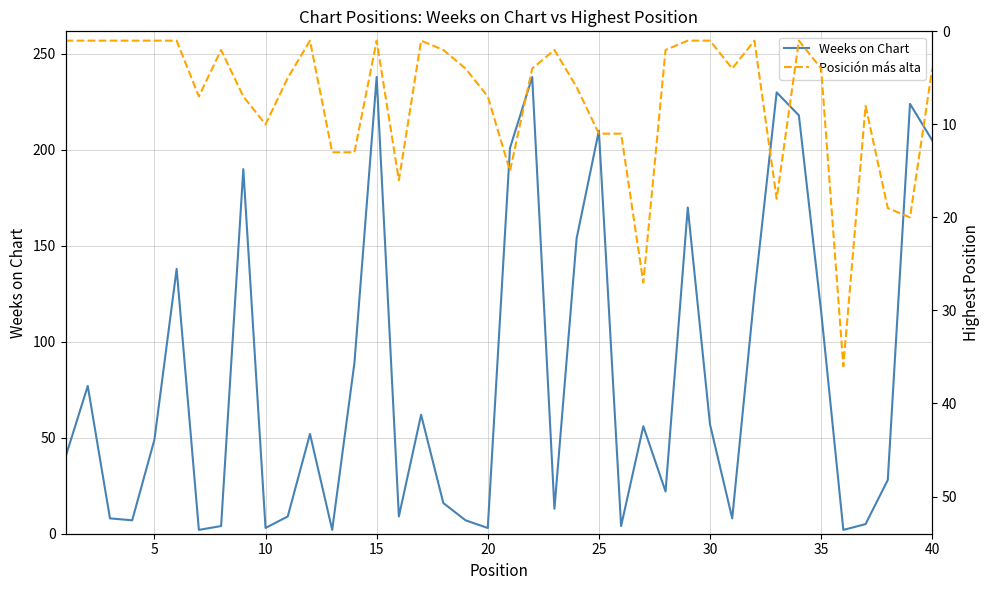

Is it true that Weeks on Chart equals 49 at 35?

False